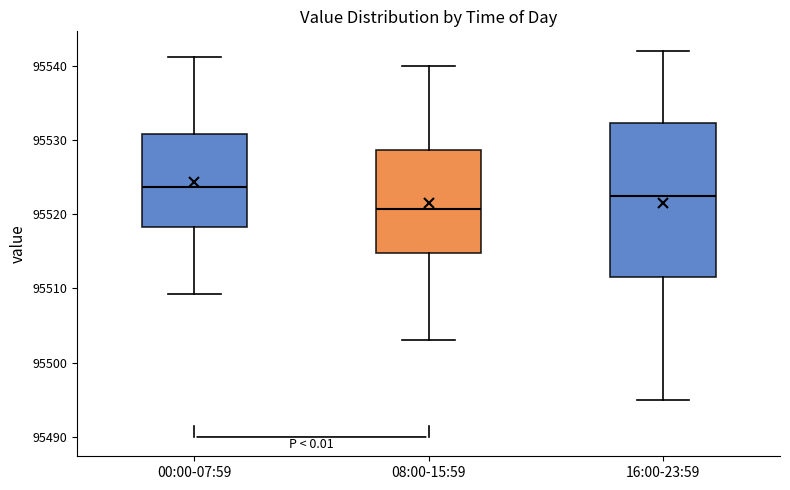

Where does the median line of the box for 08:00-15:59 sit on the y-axis? The values are not printed on the chart, so give them approximately, as read against the axis.

95521